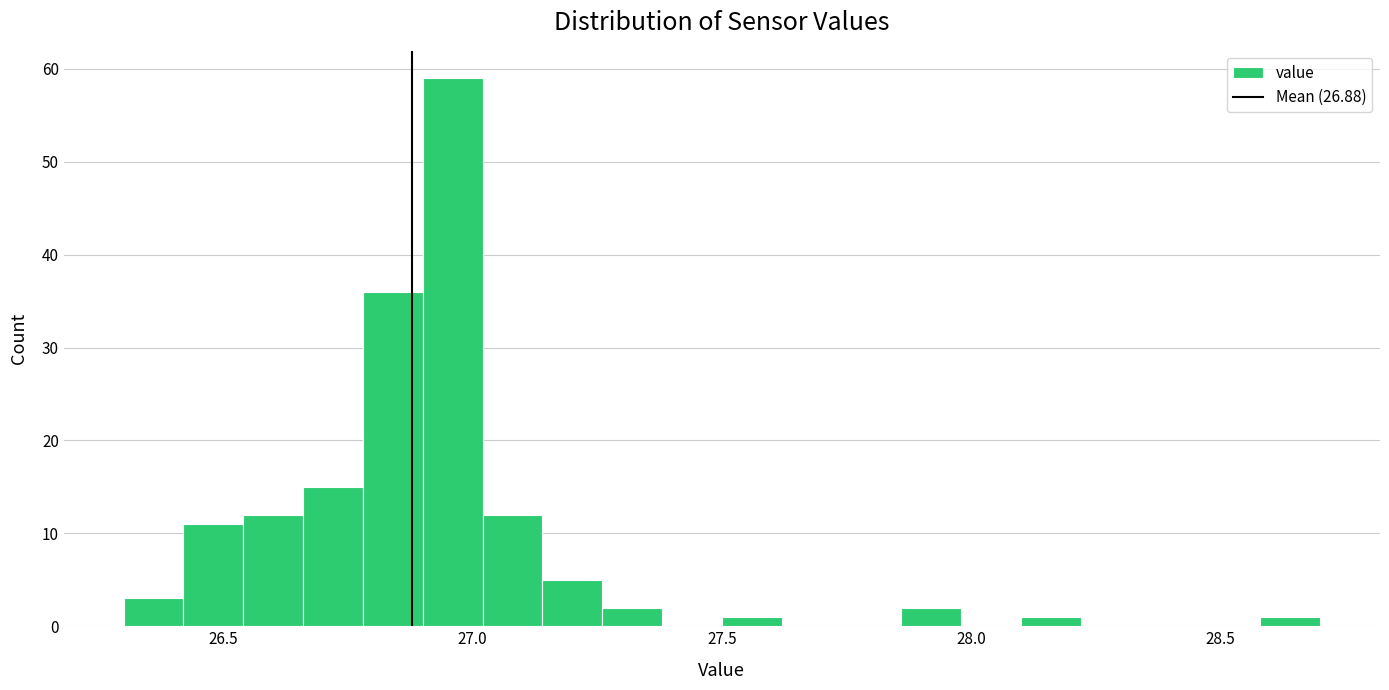

Read against the x-axis, roughly where is the centre of the tallest bar?

26.95